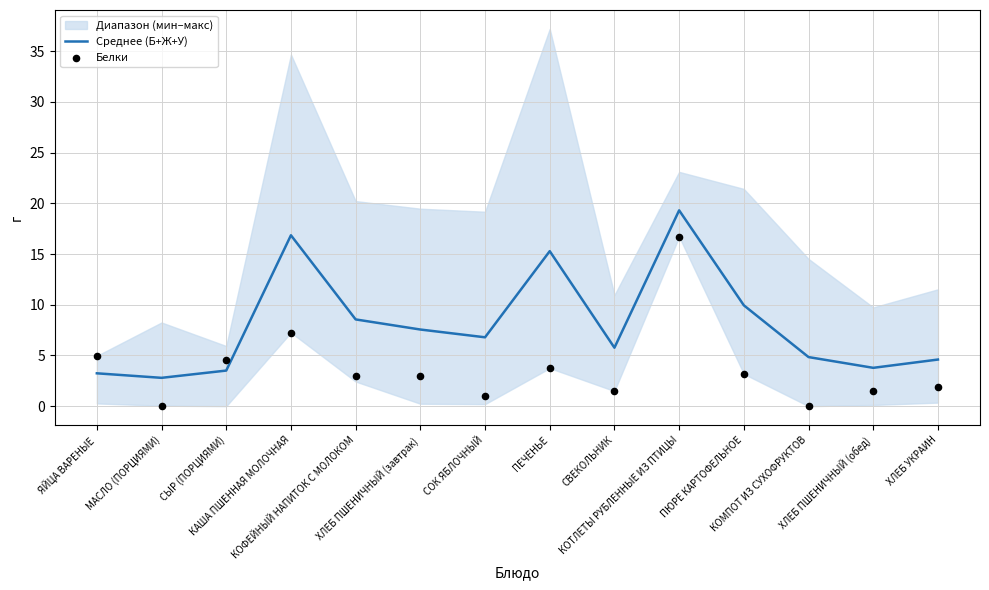

Which series has the largest Y range (max minus min)?

Белки